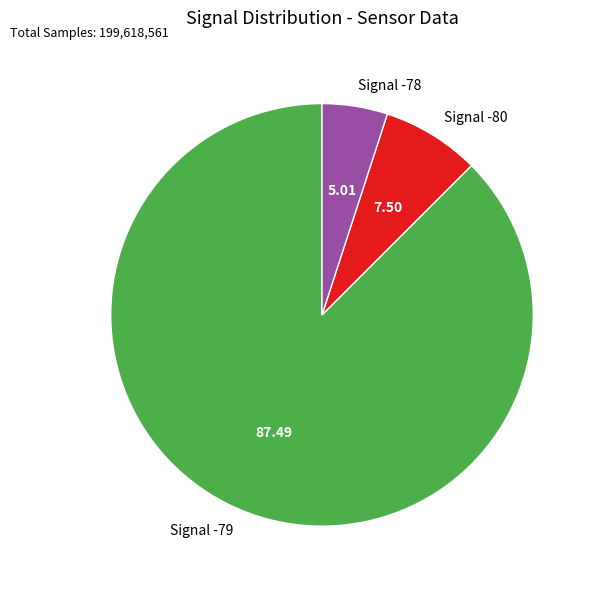

Combined, do Signal -78 and Signal -80 account for over 50%?

No